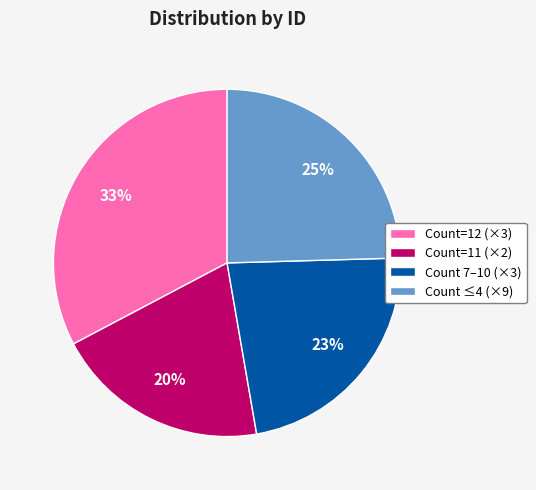

Is there a majority slice in this chart?

No